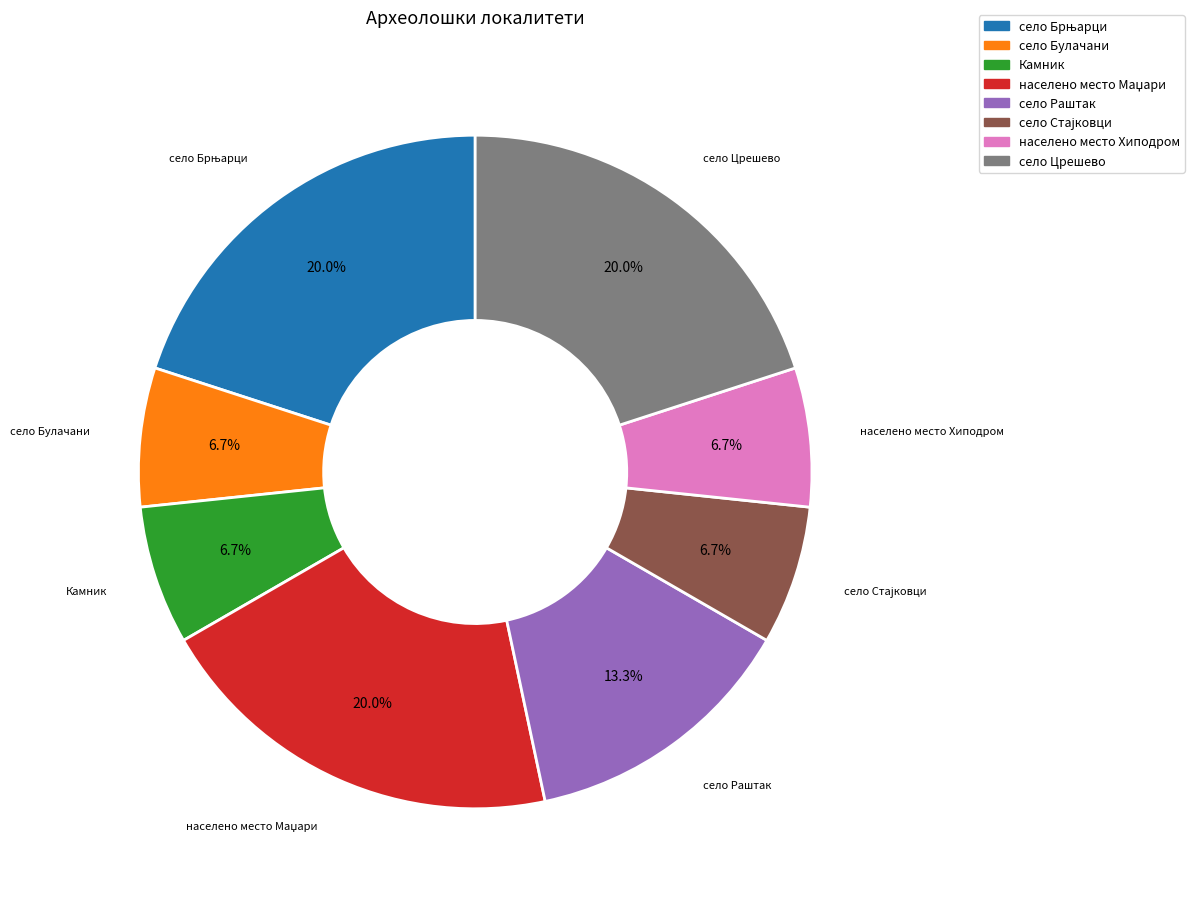

How many segments does this pie chart have?

8